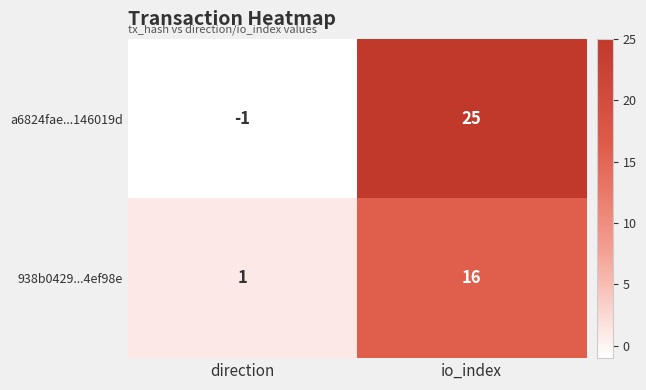

True or false: a6824fae...146019d has a value of -1 at direction.

True